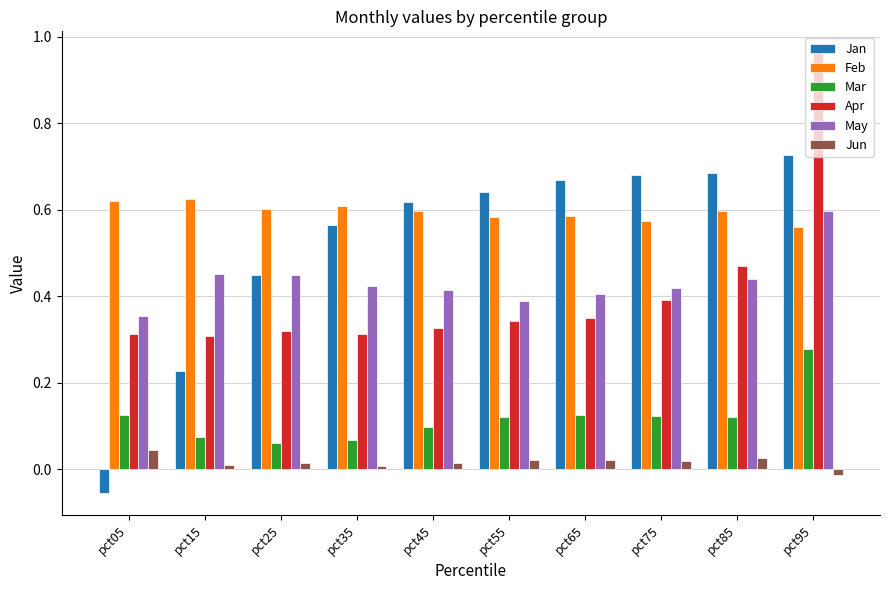

At which category is the sum across all series the highest?

pct95